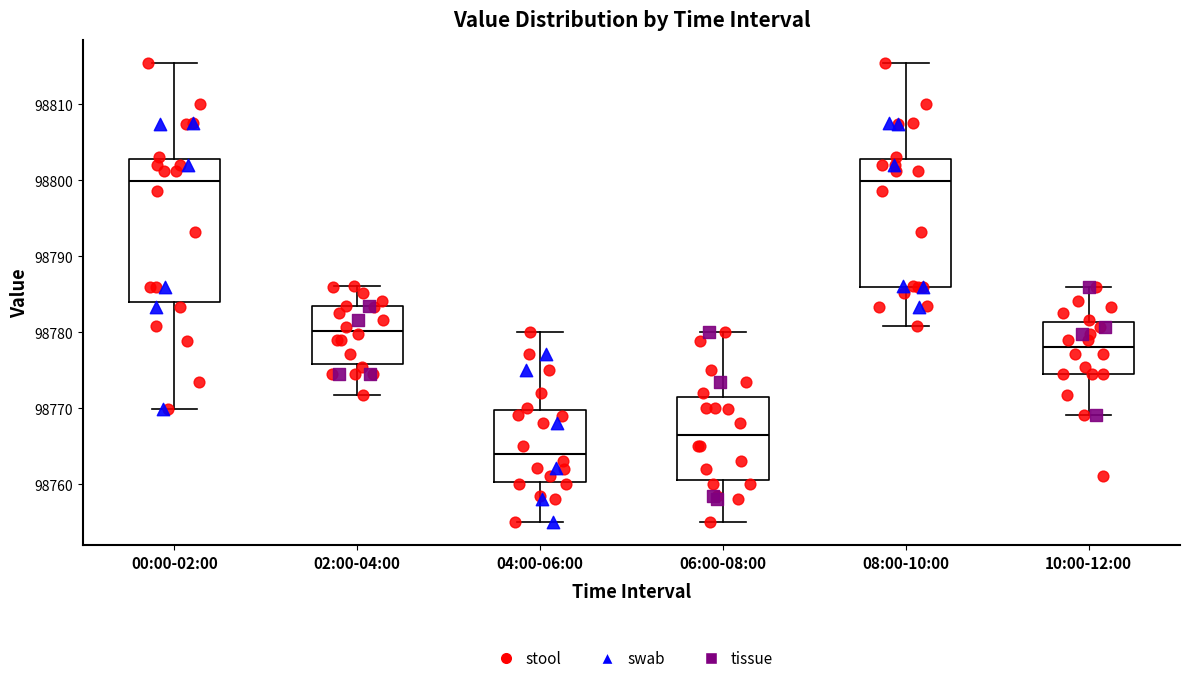

Which box is the tallest, from its lower edge to its upper edge?

00:00-02:00